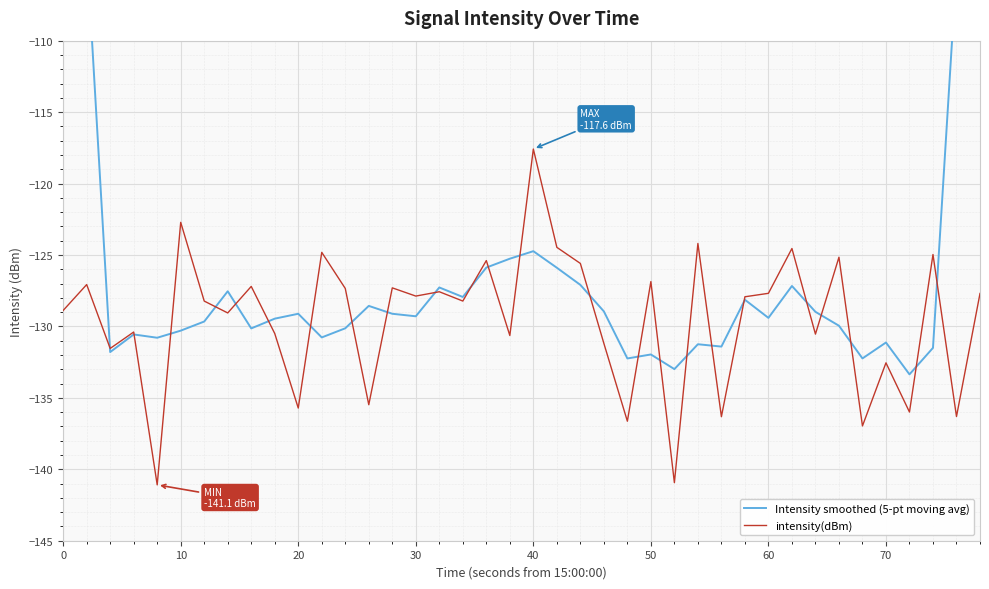

What is the maximum value for intensity(dBm)?

-117.6